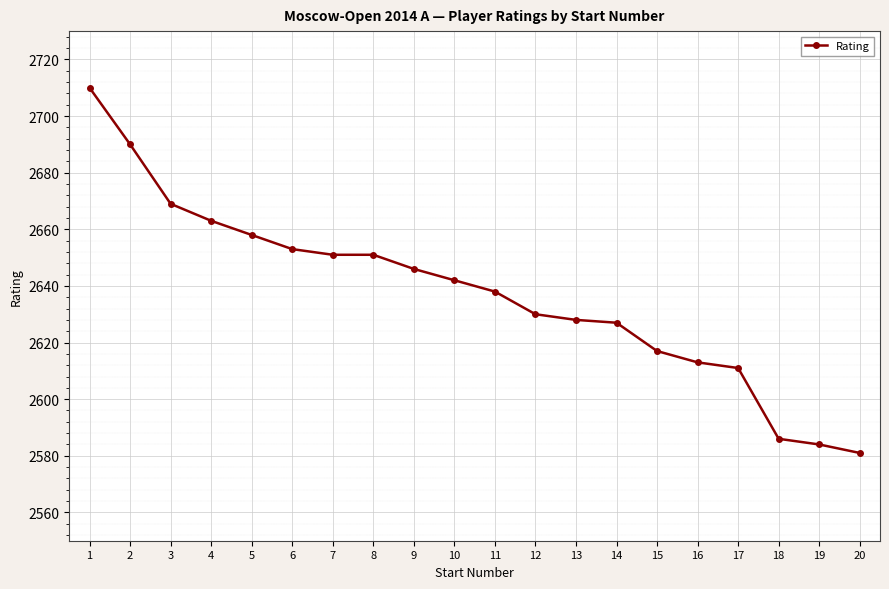

What is the greatest value displayed?

2710